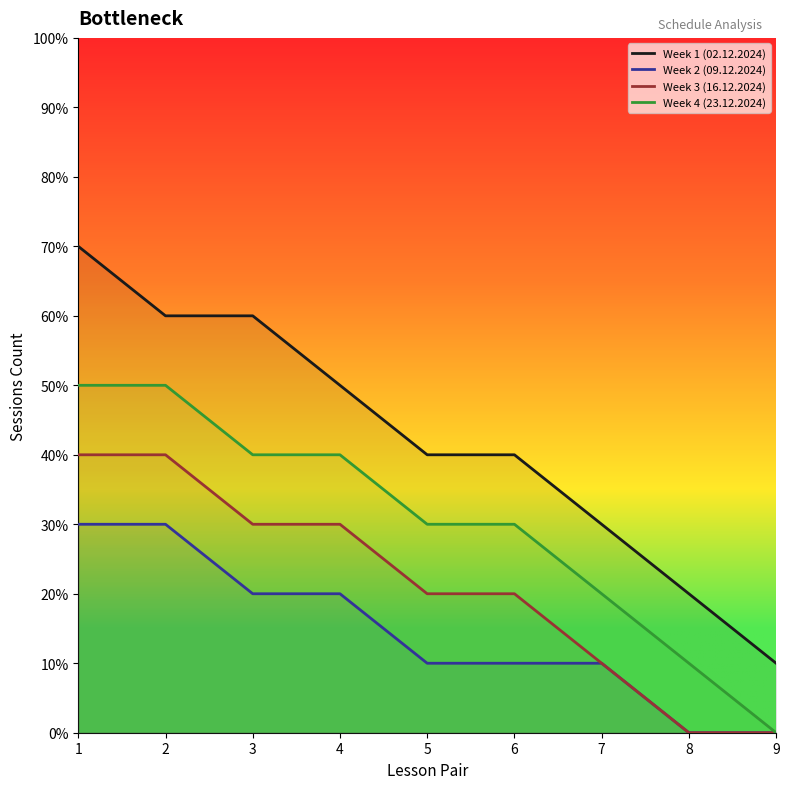

True or false: Week 4 (23.12.2024) has more than 1 points higher than both neighbors.

False